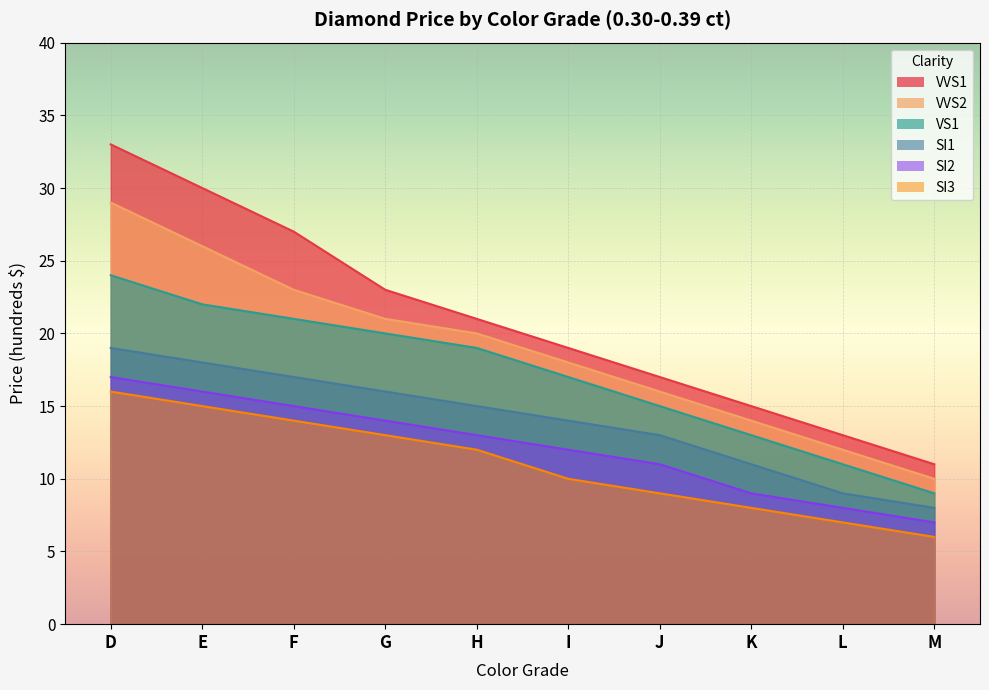

What is the difference between the maximum and minimum values in the VVS2 series?

19